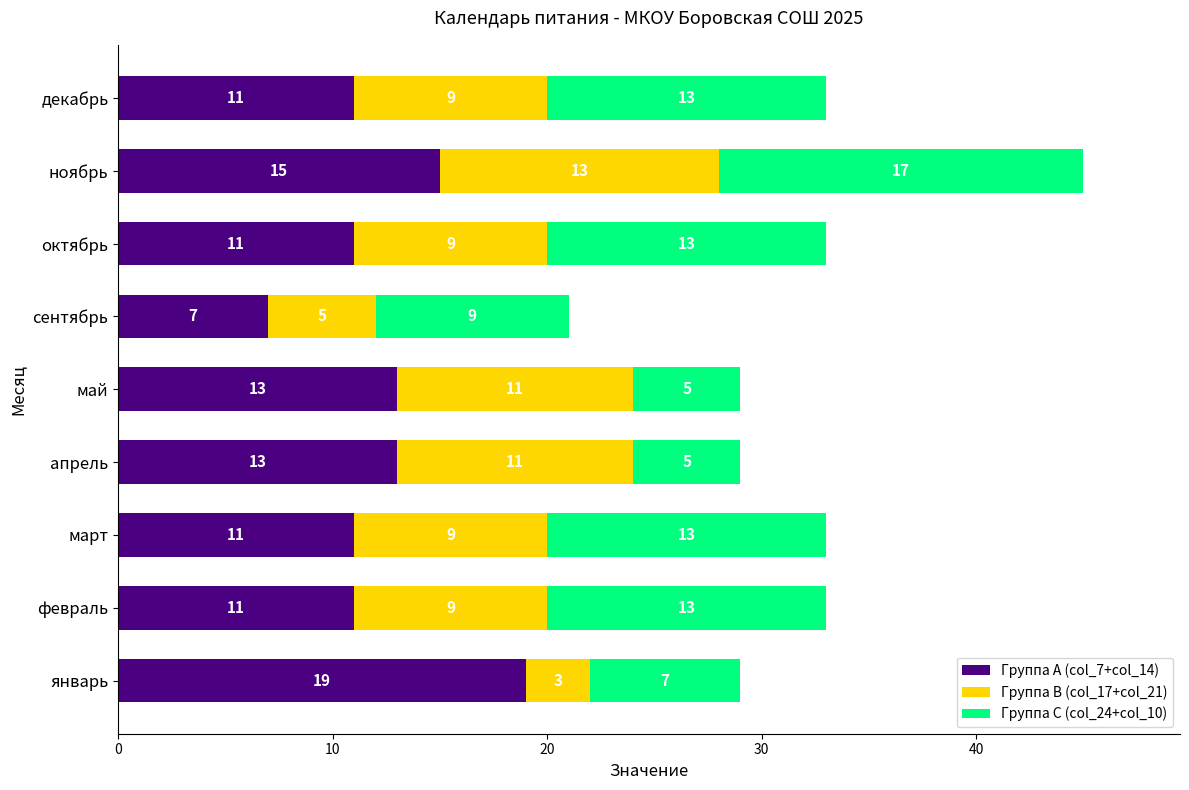

Which category has the highest value in the Группа A (col_7+col_14) series?

январь